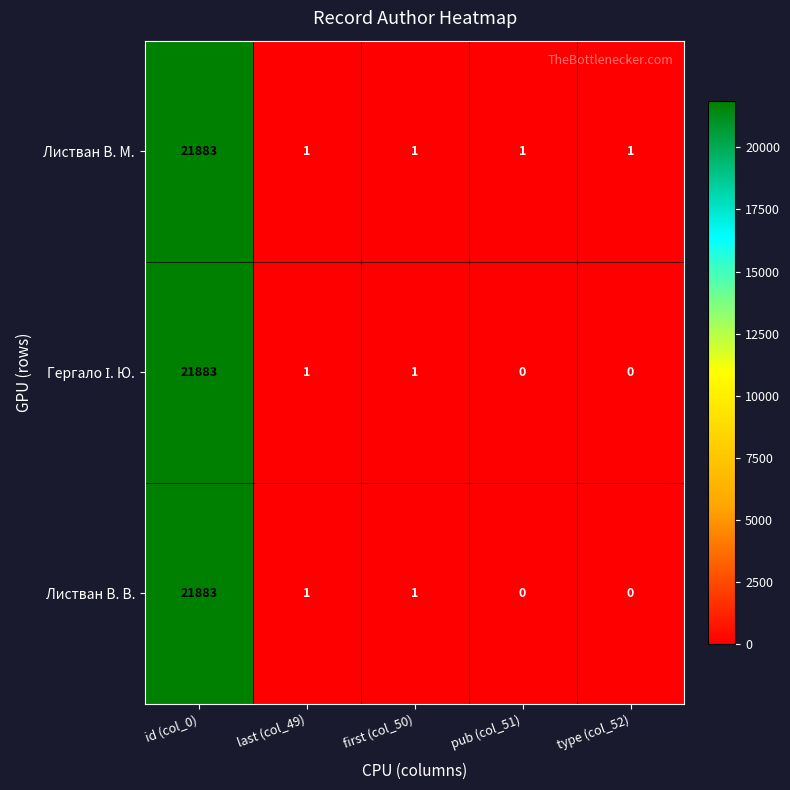

What is the difference between the Листван В. В. values at first (col_50) and id (col_0)?

21882